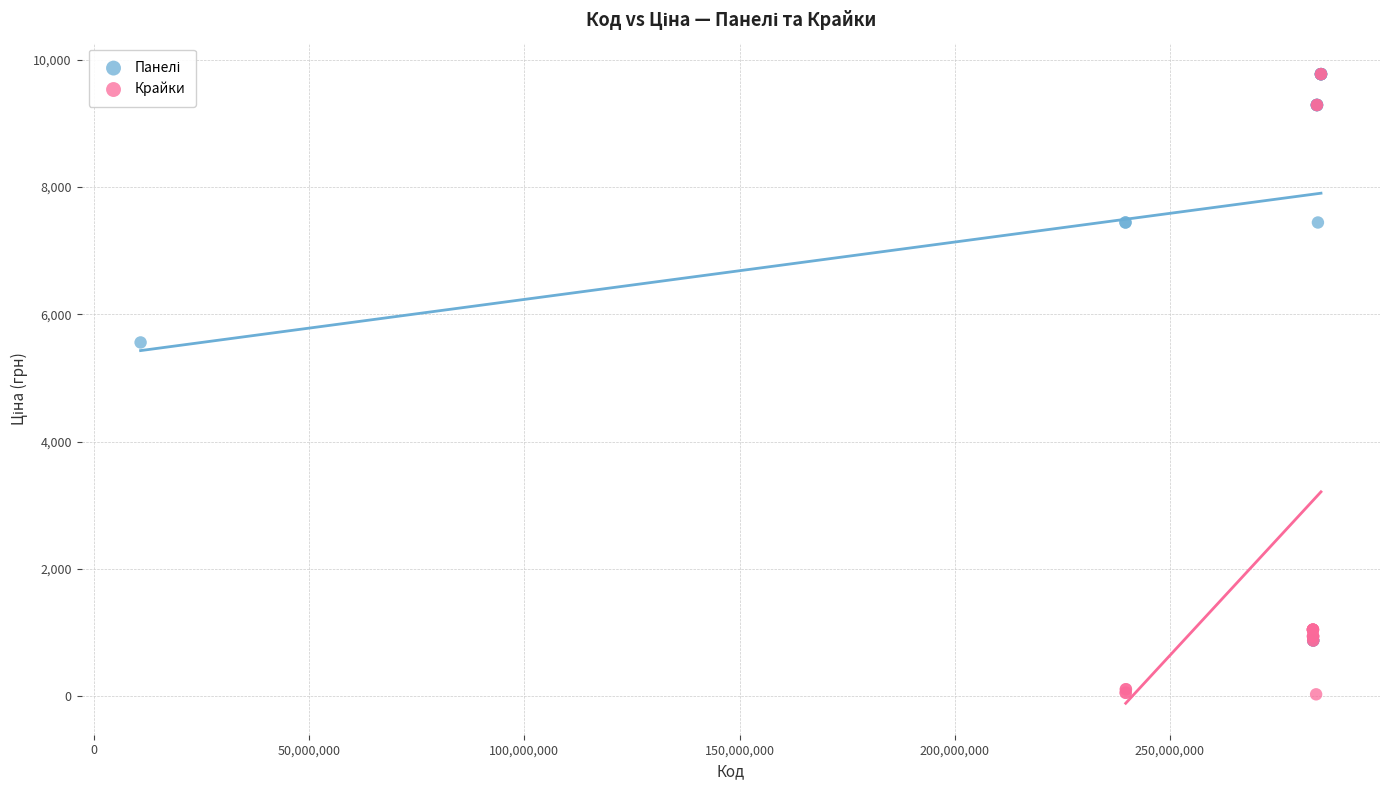

Which series contains the lowest Y value?

Крайки